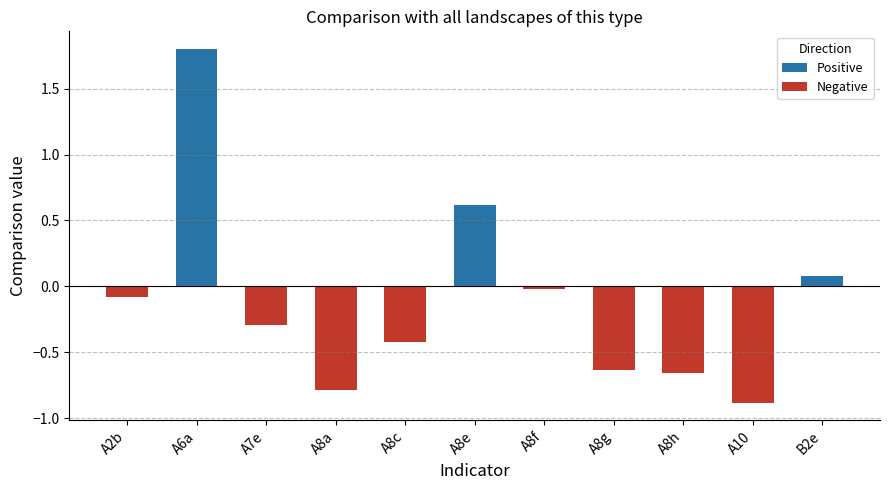

What is the greatest value displayed?

1.8